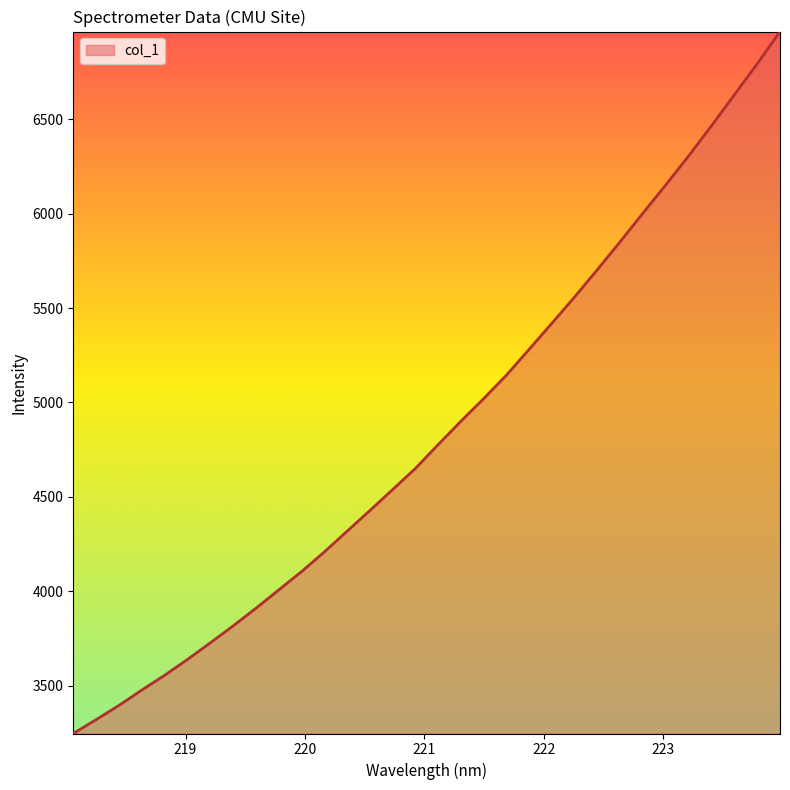

What is the greatest value displayed?

6965.4